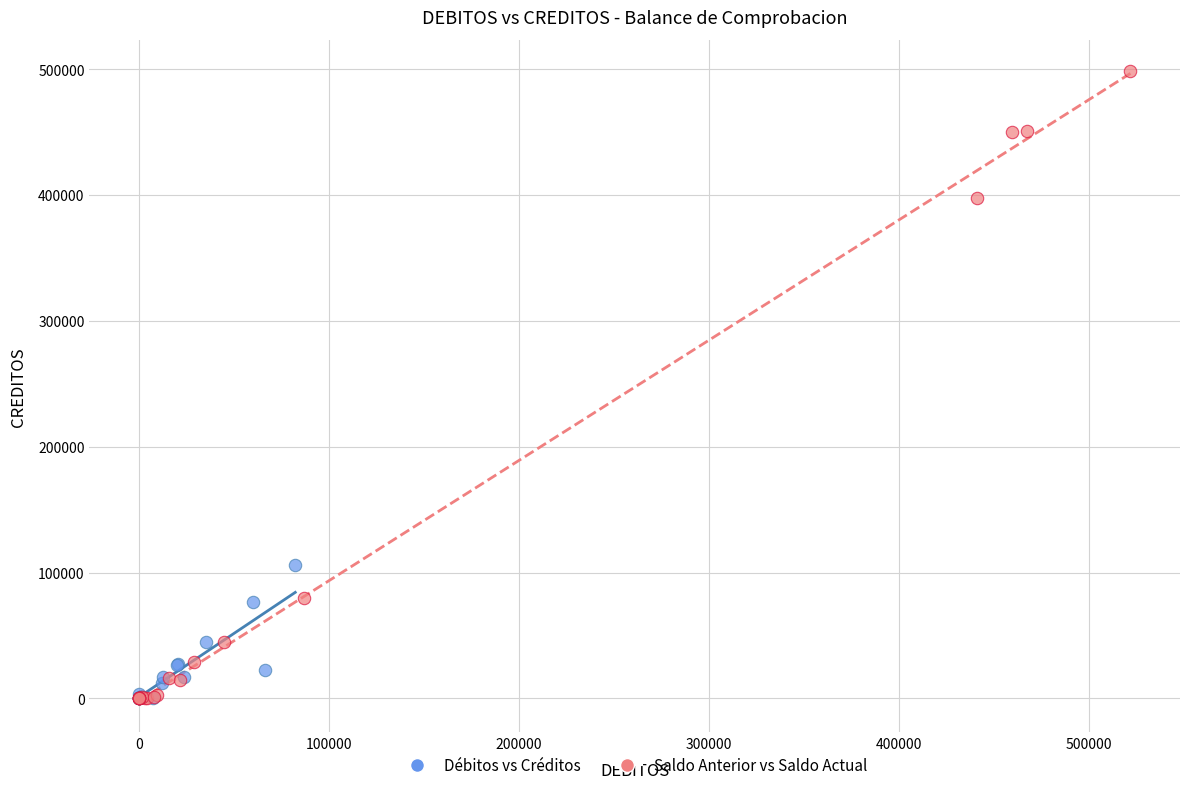

Which series reaches the maximum Y coordinate?

Saldo Anterior vs Saldo Actual